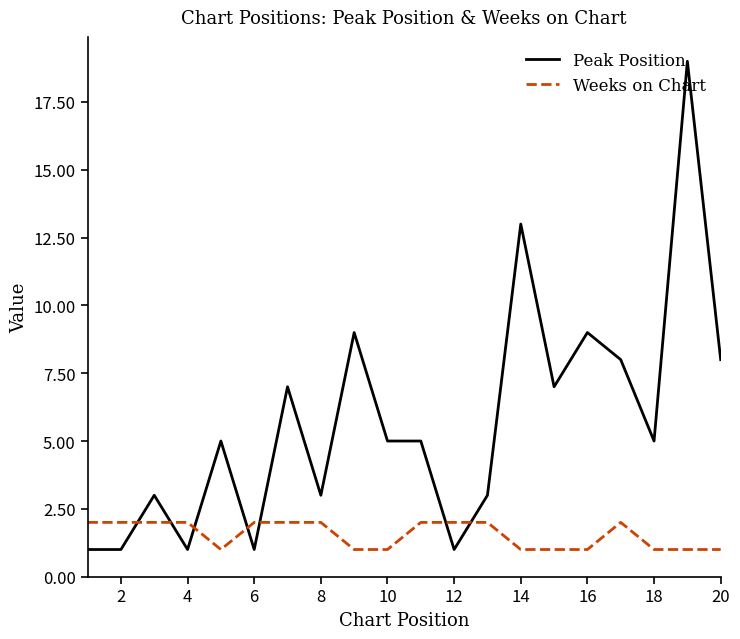

Which series has the largest total across all categories?

Peak Position